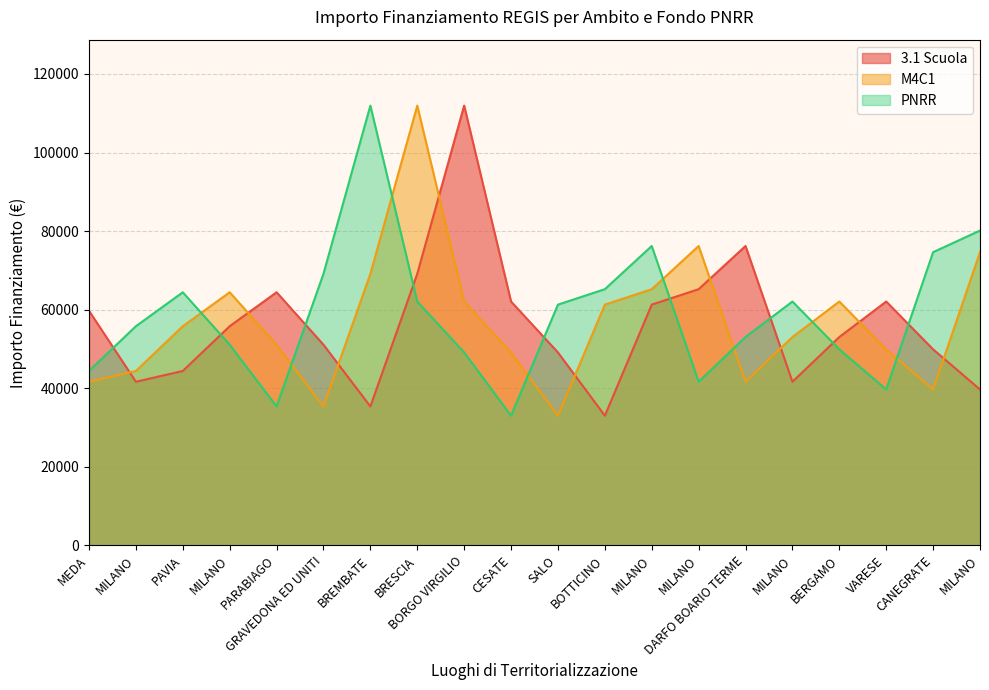

What is the label of the 13th point from the left?

MILANO